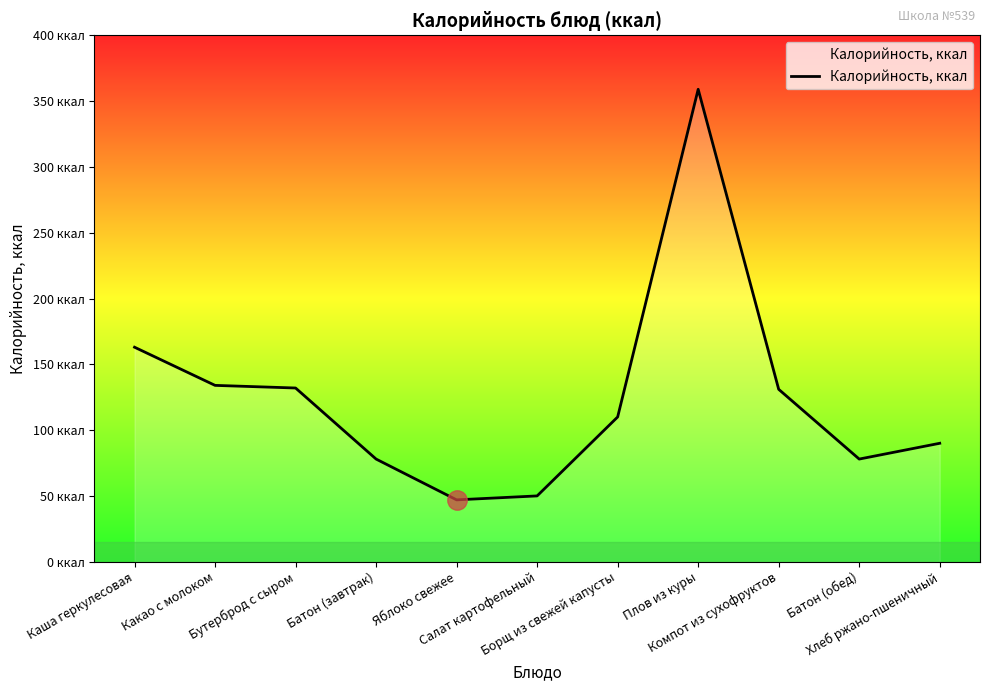

Rank the categories by value from highest to lowest.

Плов из куры, Каша геркулесовая, Какао с молоком, Бутерброд с сыром, Компот из сухофруктов, Борщ из свежей капусты, Хлеб ржано-пшеничный, Батон (завтрак), Батон (обед), Салат картофельный, Яблоко свежее